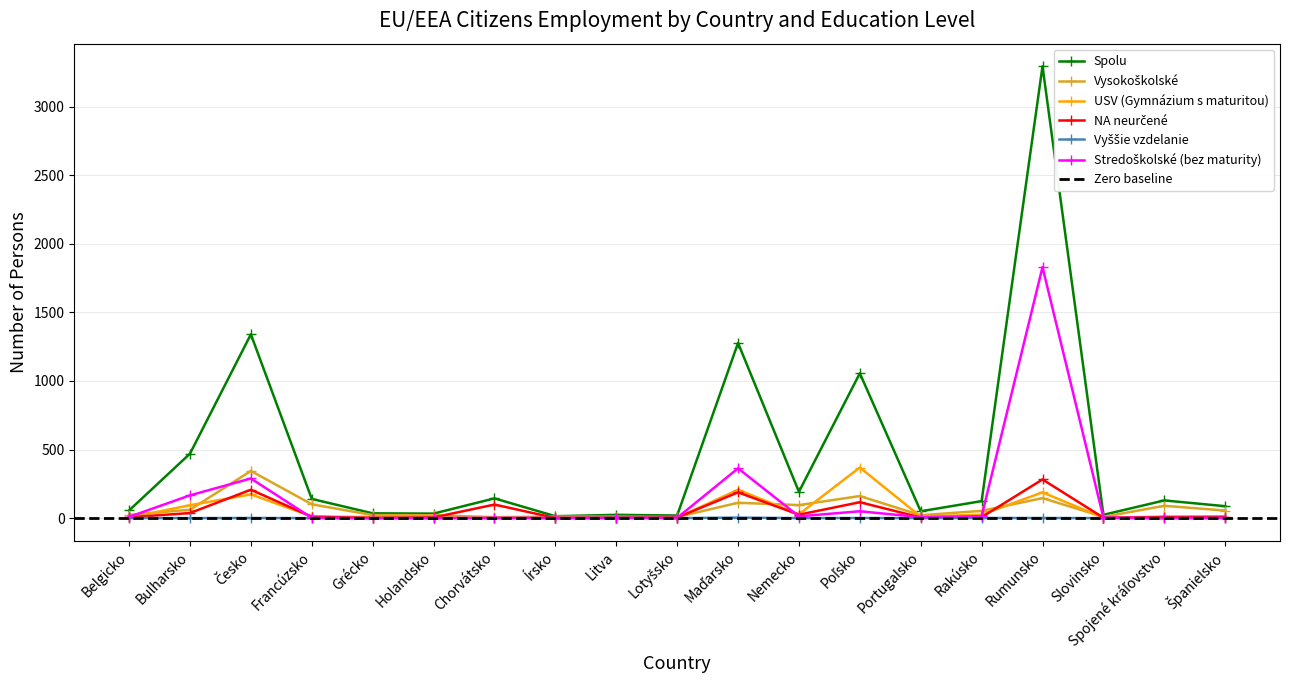

Reading left to right, extract all data points from this chart.

Spolu: 56	470	1340	140	35	33	144	14	24	19	1277	192	1056	50	124	3294	24	129	87
Vysokoškolské: 24	61	344	101	22	21	7	11	11	8	112	95	161	21	53	146	9	90	55
USV (Gymnázium s maturitou): 4	94	173	13	8	4	4	1	1	3	207	28	369	11	25	188	2	12	9
NA neurčené: 6	37	207	10	1	5	99	1	3	4	188	25	116	5	7	282	3	7	10
Vyššie vzdelanie: 1	0	1	0	0	0	0	0	2	0	4	0	1	0	1	1	0	0	0
Stredoškolské (bez maturity): 9	166	289	2	0	0	2	1	1	2	363	13	50	7	14	1830	4	0	2